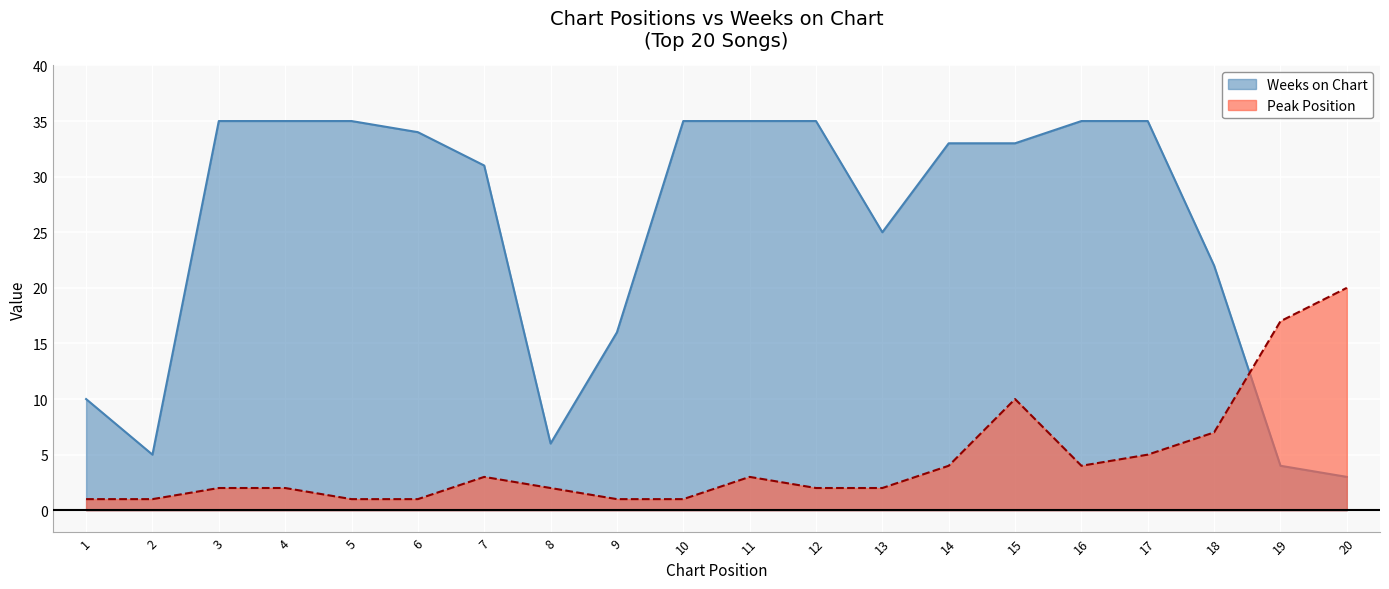

Rank the series by their average value, from highest to lowest.

Weeks on Chart, Peak Position